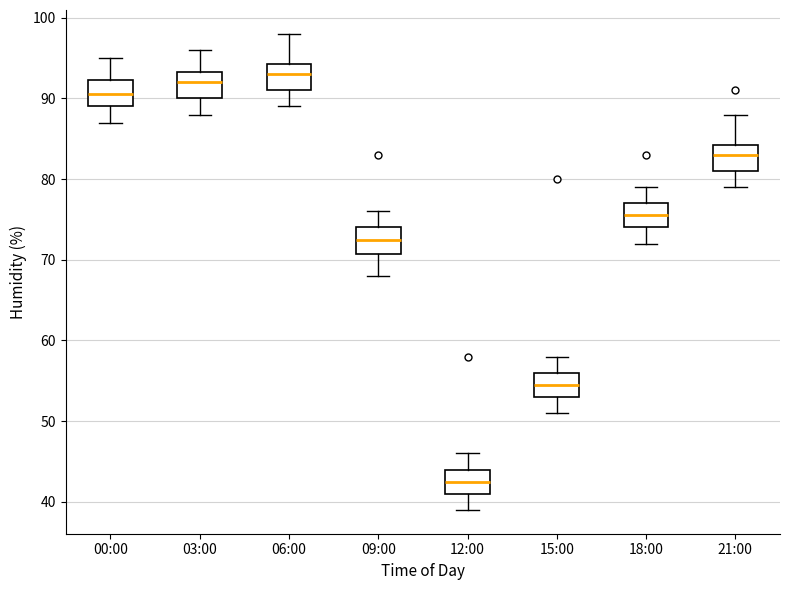

Reading left to right, transcribe this box plot: for each box, give where its median line is, the range the box spans, and where its two whiskers end, as read against the y-axis. The values are not printed on the chart, so give them approximately, as read against the axis.

00:00: median 91, box 89 to 92, whiskers 87 to 95
03:00: median 92, box 90 to 93, whiskers 88 to 96
06:00: median 93, box 91 to 94, whiskers 89 to 98
09:00: median 73, box 71 to 74, whiskers 68 to 76
12:00: median 43, box 41 to 44, whiskers 39 to 46
15:00: median 55, box 53 to 56, whiskers 51 to 58
18:00: median 76, box 74 to 77, whiskers 72 to 79
21:00: median 83, box 81 to 84, whiskers 79 to 88